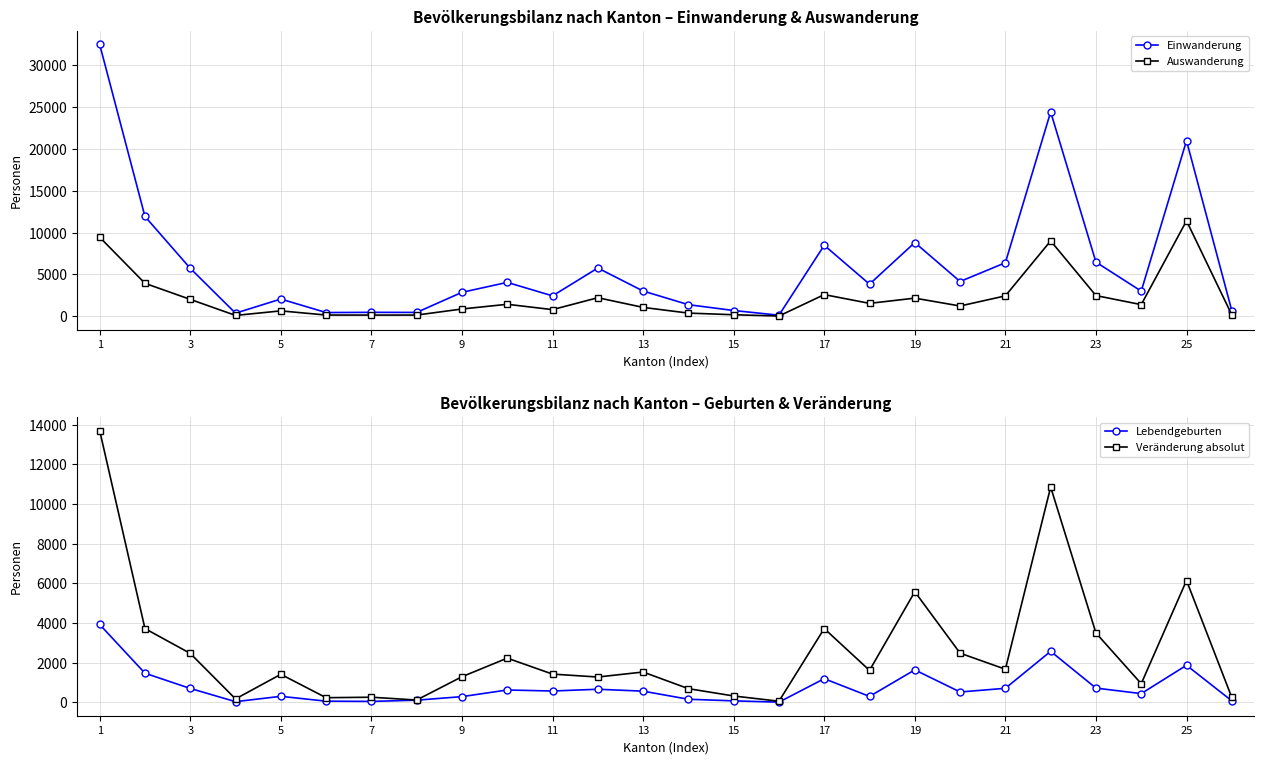

True or false: Einwanderung has more than 1 interior local peaks.

True